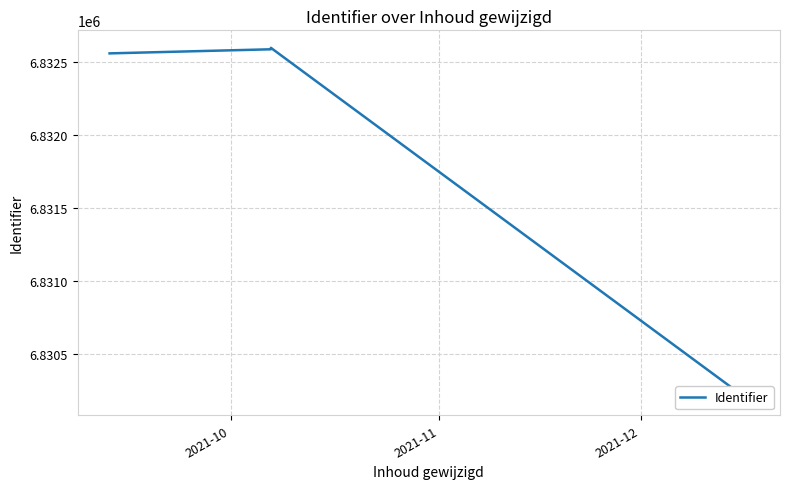

Reading right to left, list all the values displayed in this chart.

6830207	6830200	6830221	6832597	6832589	6832587	6832559